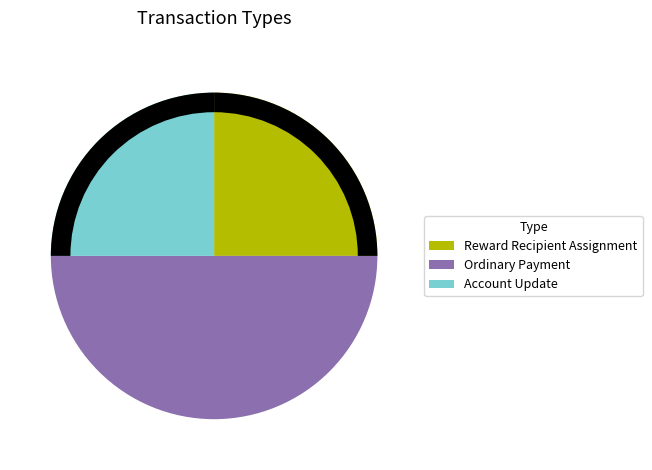

To the nearest percent, what percentage of the pie is Reward Recipient Assignment?

25%